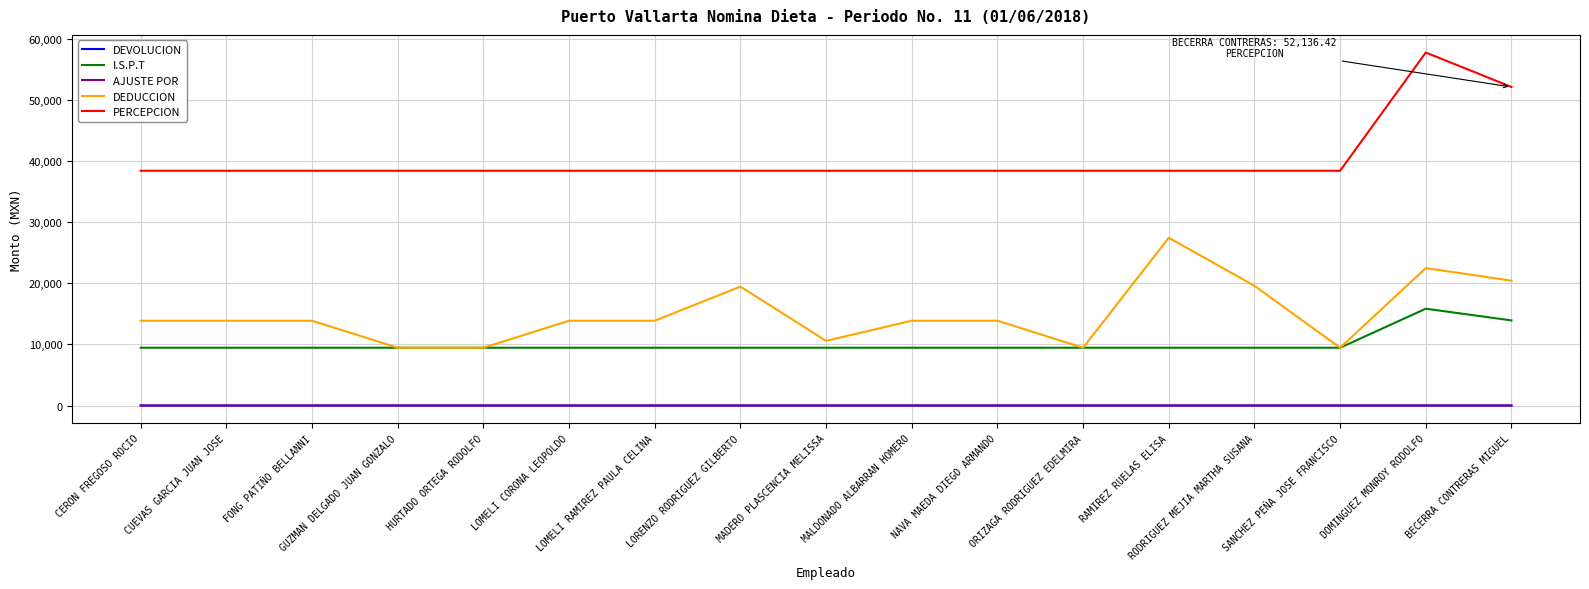

True or false: PERCEPCION and AJUSTE POR cross at least once.

False